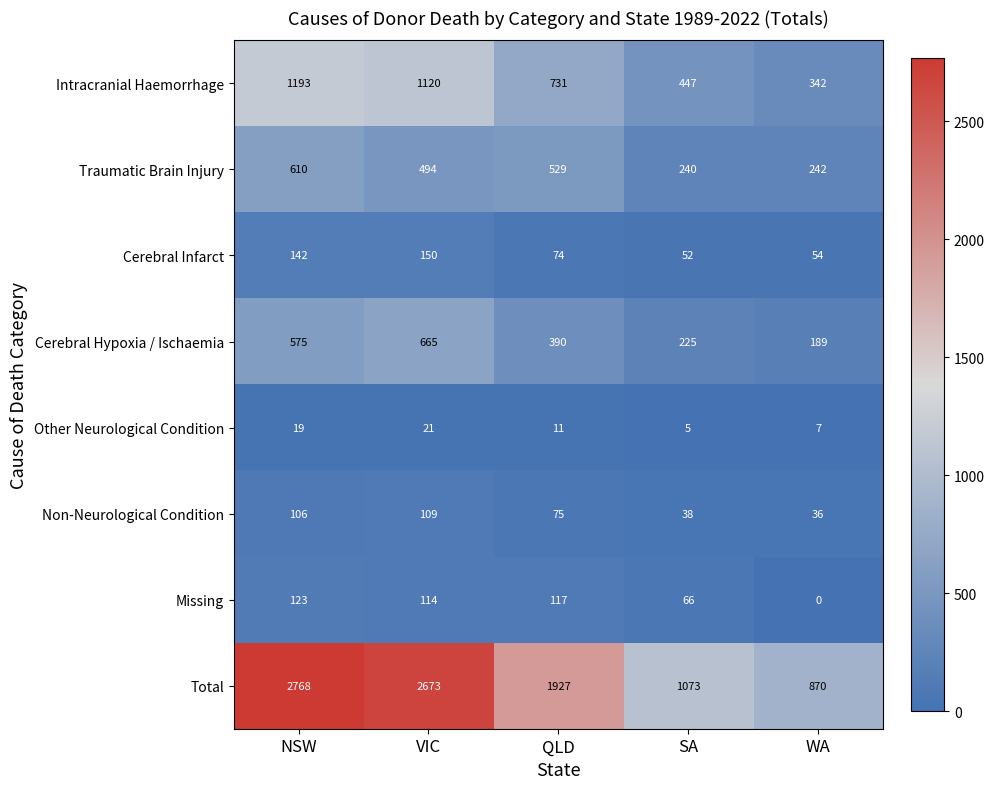

Is the value of Cerebral Infarct at QLD greater than the value of Traumatic Brain Injury at NSW?

No